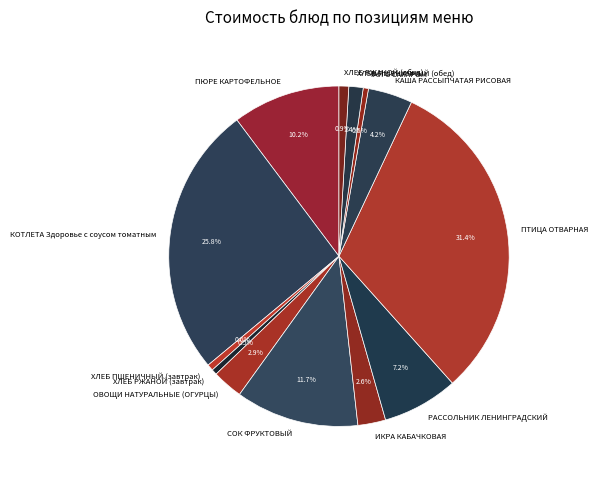

Is it true that ХЛЕБ ПШЕНИЧНЫЙ (завтрак) is 1% of the pie?

True